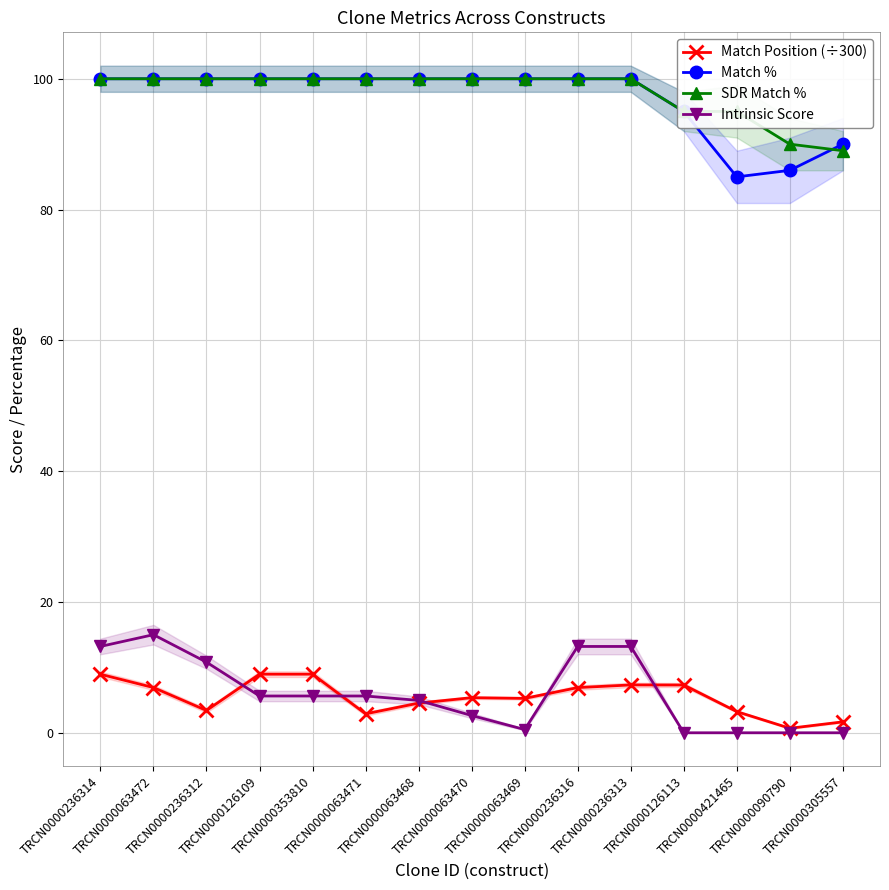

Is it true that Intrinsic Score equals -6.9 at TRCN0000305557?

False